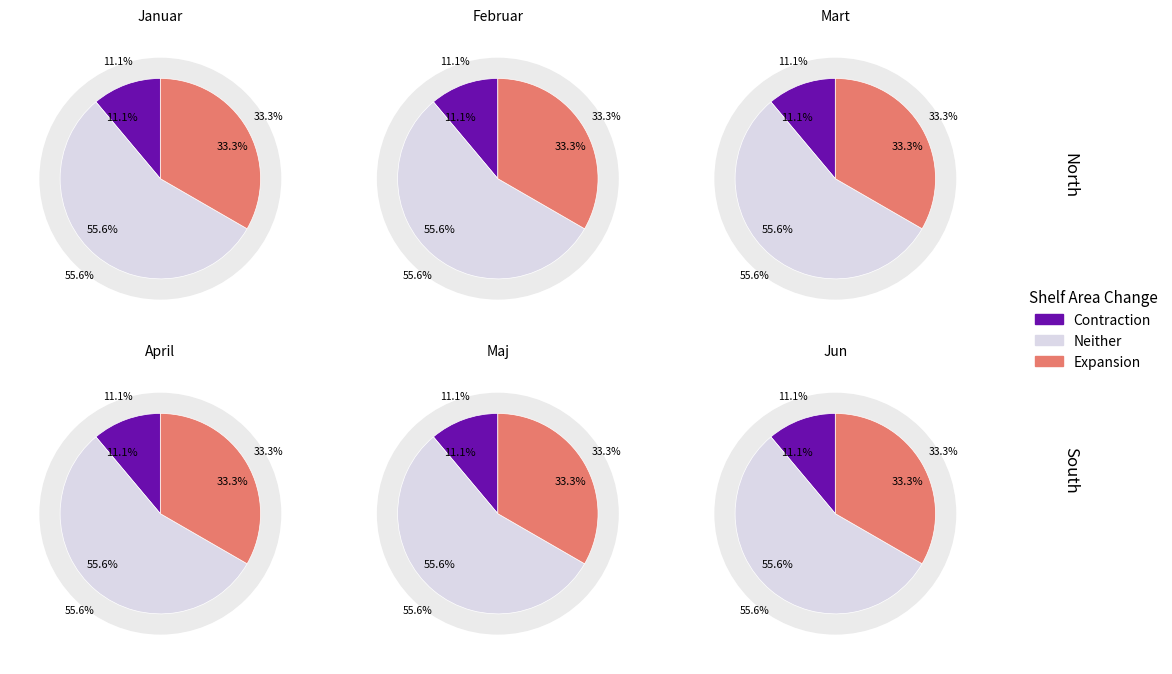

Does Mart account for over 50% of the chart?

No